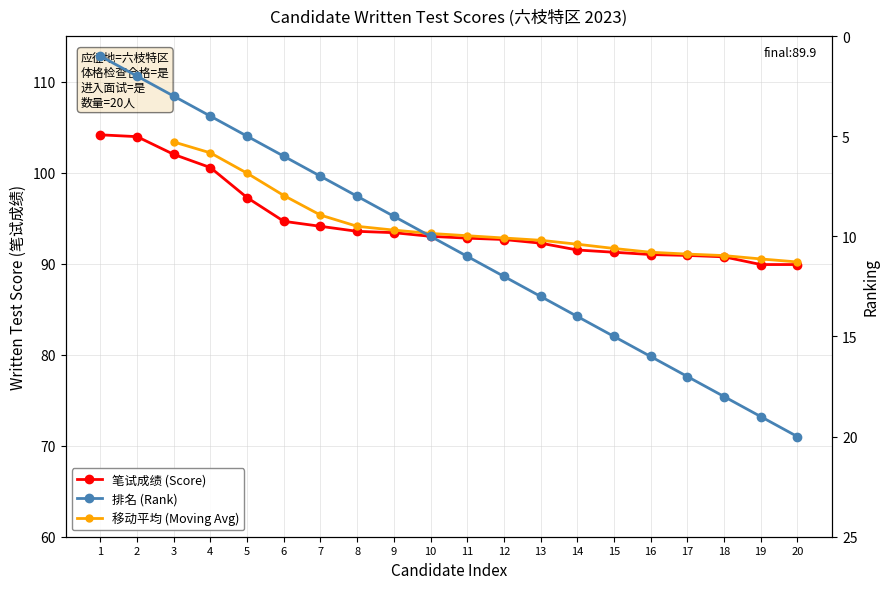

The 序号 series shows 4.0 at 4. True or false?

True